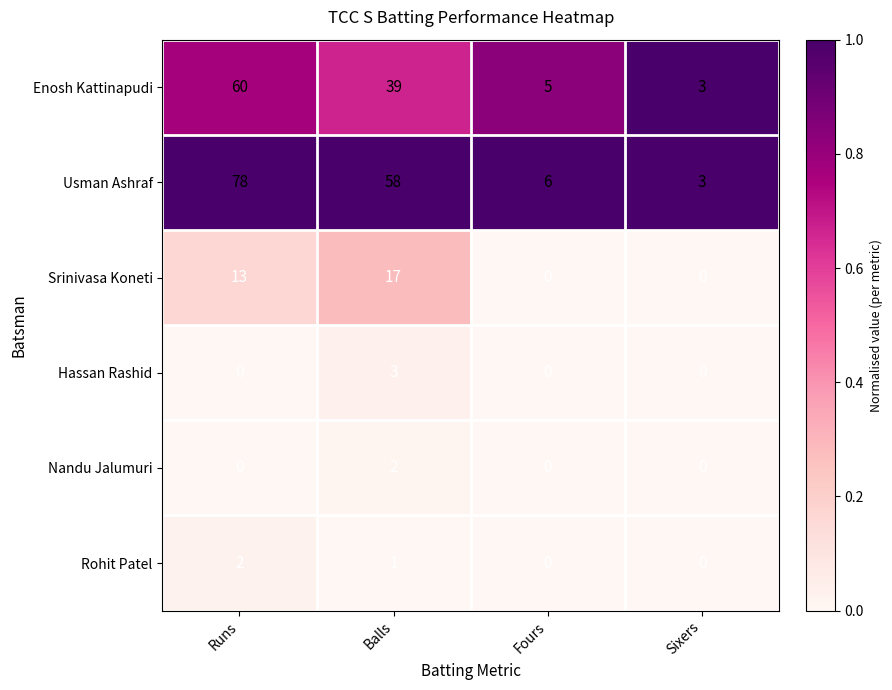

Which series has the largest total across all categories?

Usman Ashraf